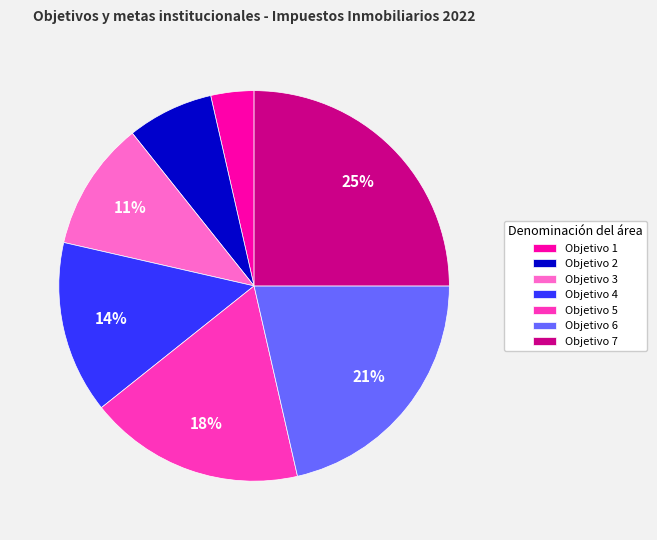

To the nearest percent, what percentage of the pie is Objetivo 4?

14%